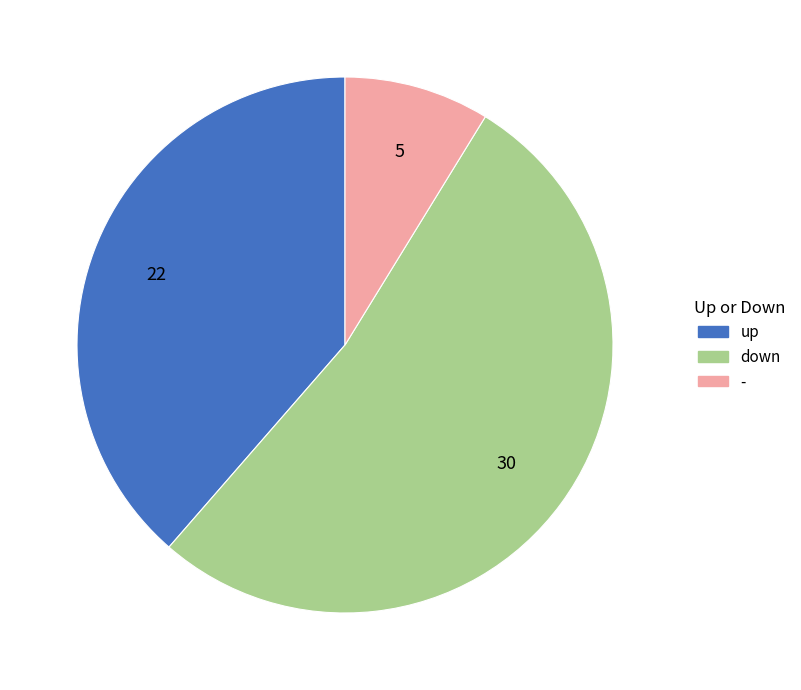

Between - and down, which is larger?

down